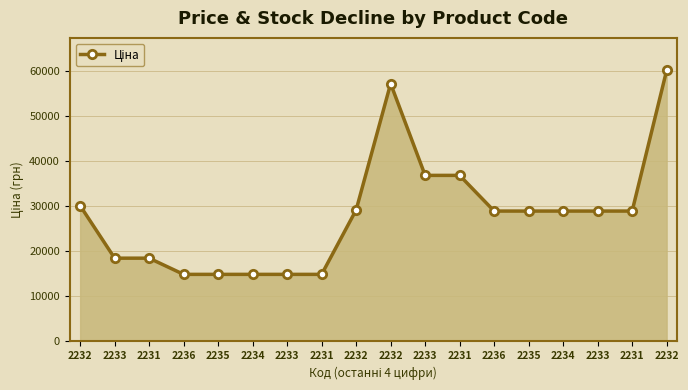

How many lines are shown in the chart?

1